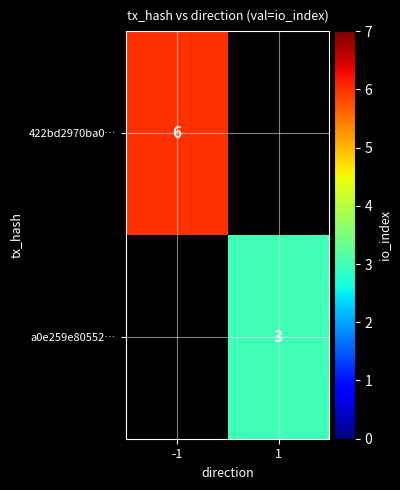

The a0e259e80552… series shows 3 at 1. True or false?

True